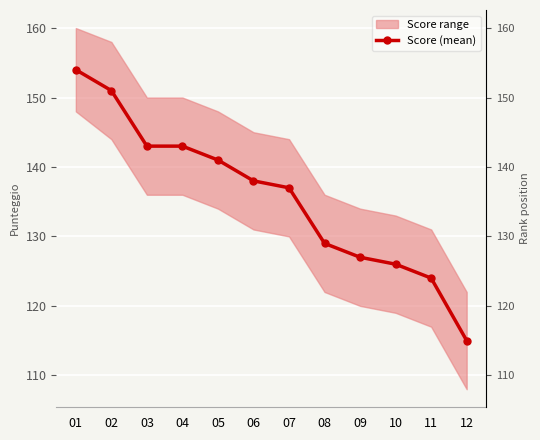

True or false: there are more than 0 points higher than both neighbors.

False